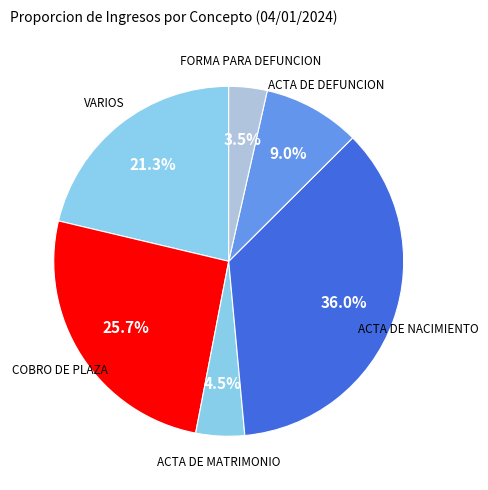

Which has a higher value, ACTA DE NACIMIENTO or COBRO DE PLAZA?

ACTA DE NACIMIENTO